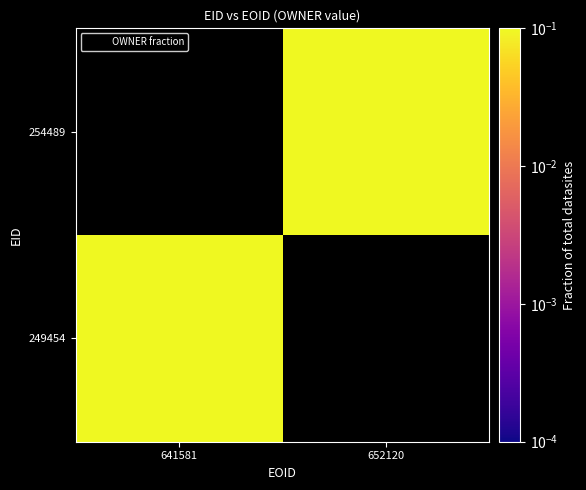

The value of 249454 at 641581 is 0.6. True or false?

True